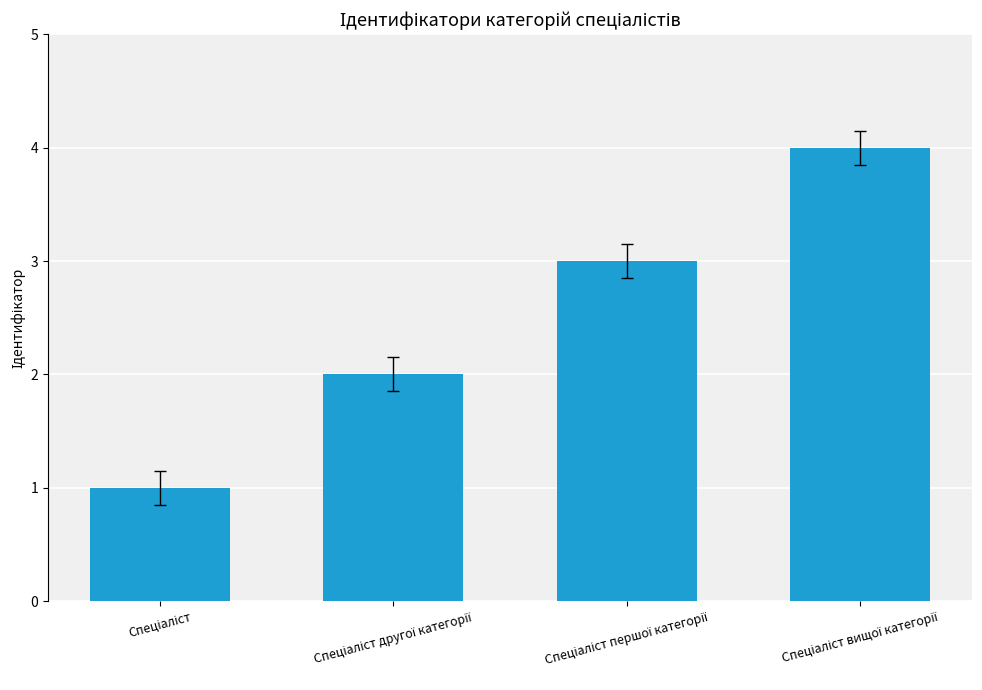

How many values are between 2 and 4?

3